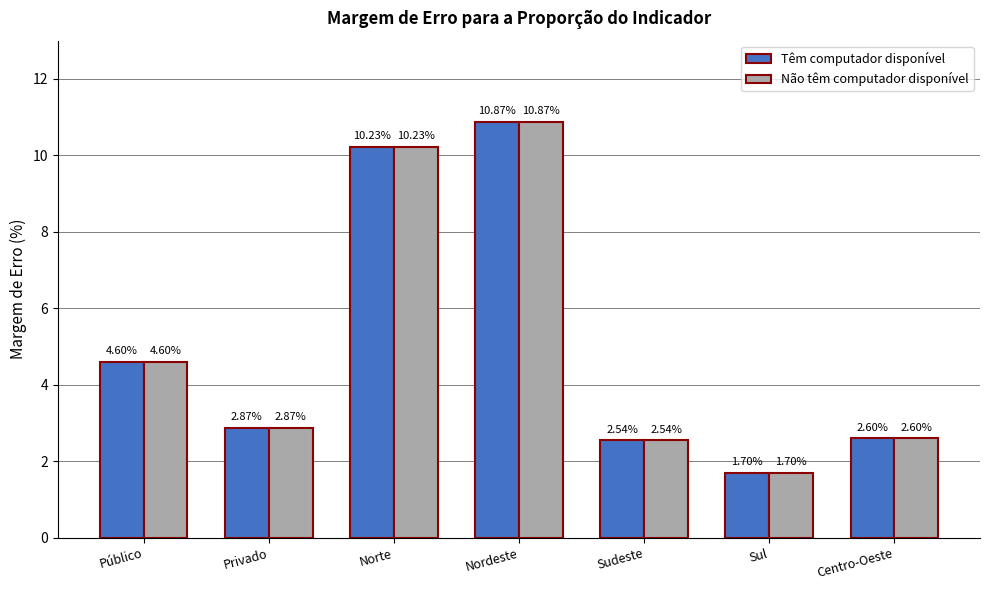

At which label is Não têm computador disponível closest to 6?

Público